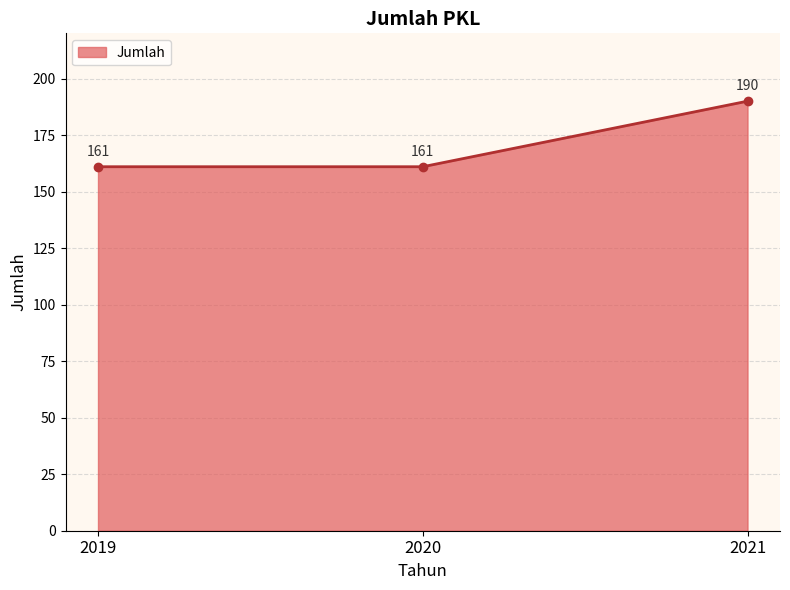

What is the difference between the values at 2021 and 2020?

29